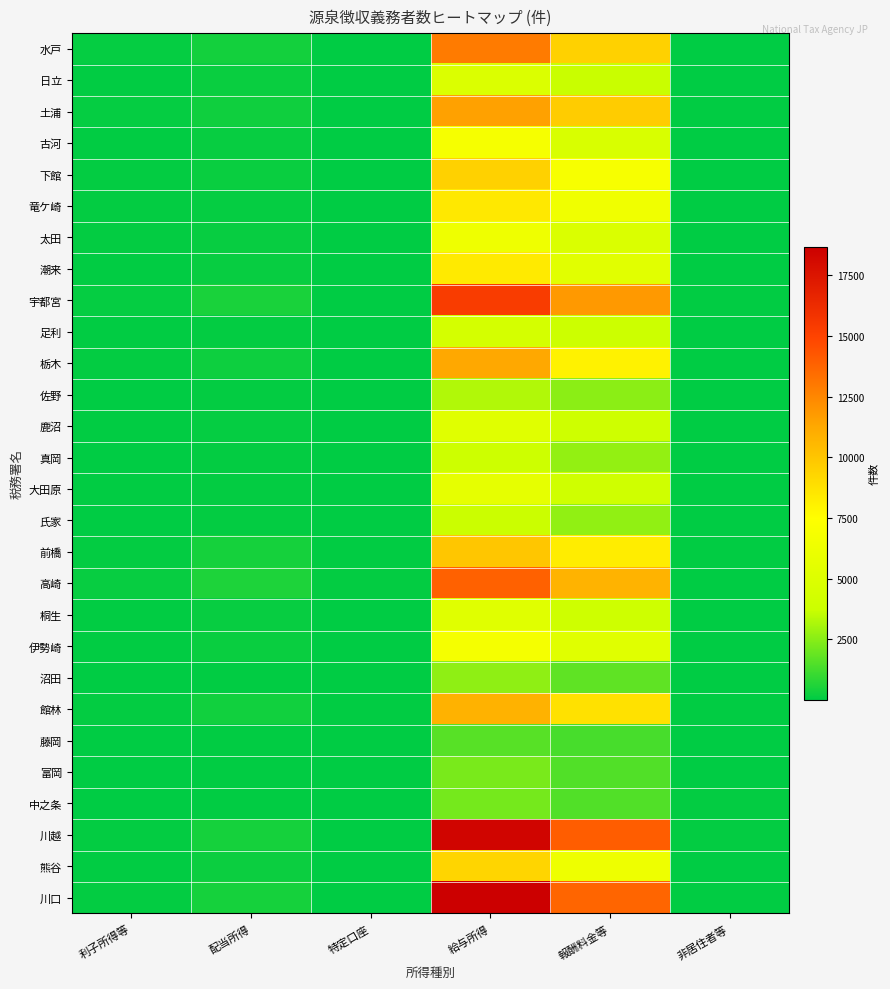

Reading right to left, extract all data points from this chart.

水戸: 非居住者等=26	報酬料金等=9453	給与所得=12897	特定口座=22	配当所得=398	利子所得等=142
日立: 非居住者等=20	報酬料金等=3715	給与所得=4908	特定口座=5	配当所得=188	利子所得等=57
土浦: 非居住者等=59	報酬料金等=9685	給与所得=11494	特定口座=16	配当所得=293	利子所得等=131
古河: 非居住者等=18	報酬料金等=4678	給与所得=6893	特定口座=9	配当所得=149	利子所得等=66
下館: 非居住者等=5	報酬料金等=6919	給与所得=9461	特定口座=17	配当所得=185	利子所得等=95
竜ケ崎: 非居住者等=25	報酬料金等=6451	給与所得=8491	特定口座=11	配当所得=133	利子所得等=92
太田: 非居住者等=13	報酬料金等=4798	給与所得=6348	特定口座=4	配当所得=167	利子所得等=79
潮来: 非居住者等=16	報酬料金等=5298	給与所得=8370	特定口座=4	配当所得=175	利子所得等=67
宇都宮: 非居住者等=57	報酬料金等=11805	給与所得=15357	特定口座=18	配当所得=495	利子所得等=115
足利: 非居住者等=10	報酬料金等=3761	給与所得=4361	特定口座=7	配当所得=110	利子所得等=44
栃木: 非居住者等=37	報酬料金等=8005	給与所得=11246	特定口座=12	配当所得=276	利子所得等=106
佐野: 非居住者等=2	報酬料金等=2557	給与所得=3268	特定口座=5	配当所得=82	利子所得等=37
鹿沼: 非居住者等=7	報酬料金等=3942	給与所得=5223	特定口座=1	配当所得=116	利子所得等=41
真岡: 非居住者等=9	報酬料金等=2701	給与所得=3892	特定口座=2	配当所得=75	利子所得等=31
大田原: 非居住者等=15	報酬料金等=4008	給与所得=5680	特定口座=6	配当所得=105	利子所得等=51
氏家: 非居住者等=12	報酬料金等=2691	給与所得=3746	特定口座=3	配当所得=75	利子所得等=24
前橋: 非居住者等=45	報酬料金等=8268	給与所得=9925	特定口座=60	配当所得=427	利子所得等=110
高崎: 非居住者等=37	報酬料金等=10764	給与所得=13860	特定口座=99	配当所得=557	利子所得等=162
桐生: 非居住者等=13	報酬料金等=3932	給与所得=5227	特定口座=26	配当所得=159	利子所得等=39
伊勢崎: 非居住者等=12	報酬料金等=5258	給与所得=6770	特定口座=29	配当所得=202	利子所得等=62
沼田: 非居住者等=5	報酬料金等=1783	給与所得=2663	特定口座=6	配当所得=56	利子所得等=31
館林: 非居住者等=39	報酬料金等=8758	給与所得=10820	特定口座=43	配当所得=340	利子所得等=105
藤岡: 非居住者等=1	報酬料金等=1340	給与所得=1630	特定口座=10	配当所得=53	利子所得等=16
富岡: 非居住者等=5	報酬料金等=1510	給与所得=2230	特定口座=20	配当所得=62	利子所得等=26
中之条: 非居住者等=98	報酬料金等=1531	給与所得=2170	特定口座=9	配当所得=38	利子所得等=30
川越: 非居住者等=101	報酬料金等=13996	給与所得=18342	特定口座=34	配当所得=416	利子所得等=104
熊谷: 非居住者等=29	報酬料金等=6291	給与所得=9282	特定口座=24	配当所得=242	利子所得等=65
川口: 非居住者等=71	報酬料金等=13691	給与所得=18678	特定口座=26	配当所得=415	利子所得等=74